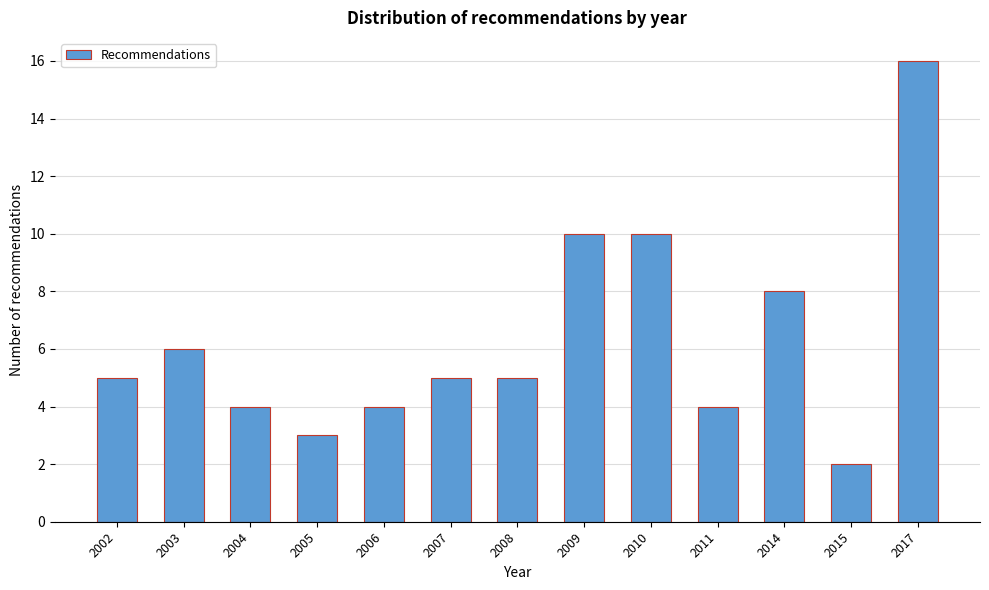

Reading left to right, what are all the values shown in this chart?

5	6	4	3	4	5	5	10	10	4	8	2	16